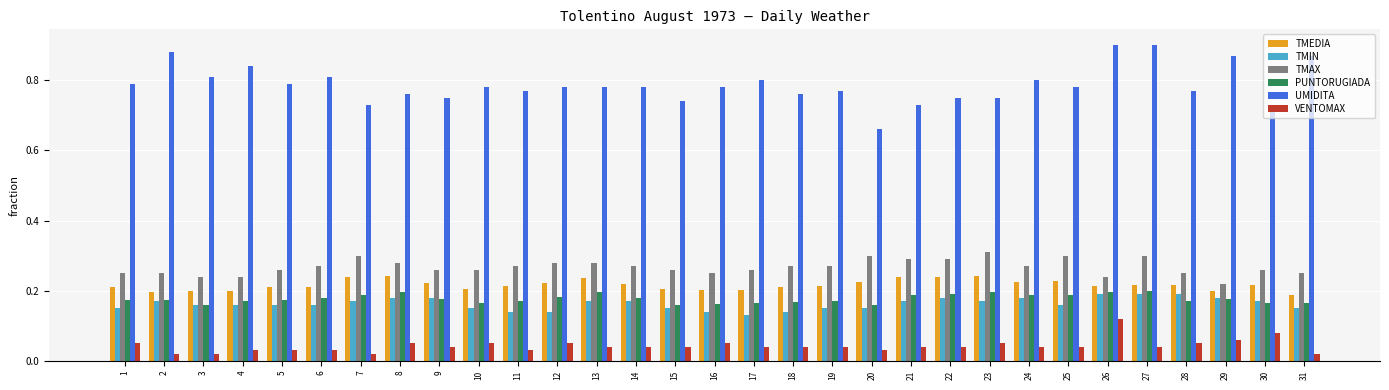

What is the sum of the PUNTORUGIADA values at 1 and 8?

0.4